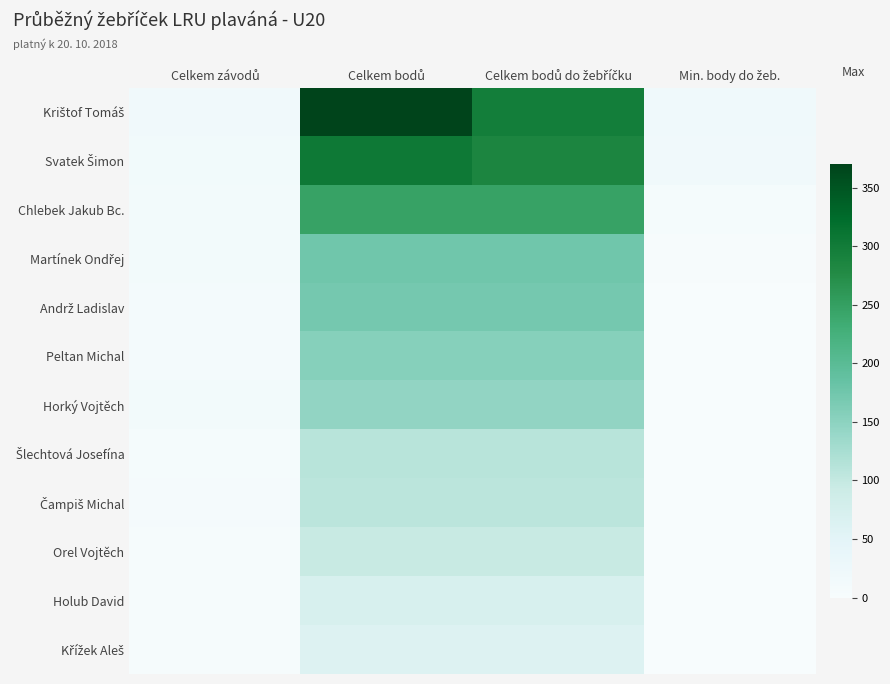

At which category is the sum across all series the highest?

Celkem bodů